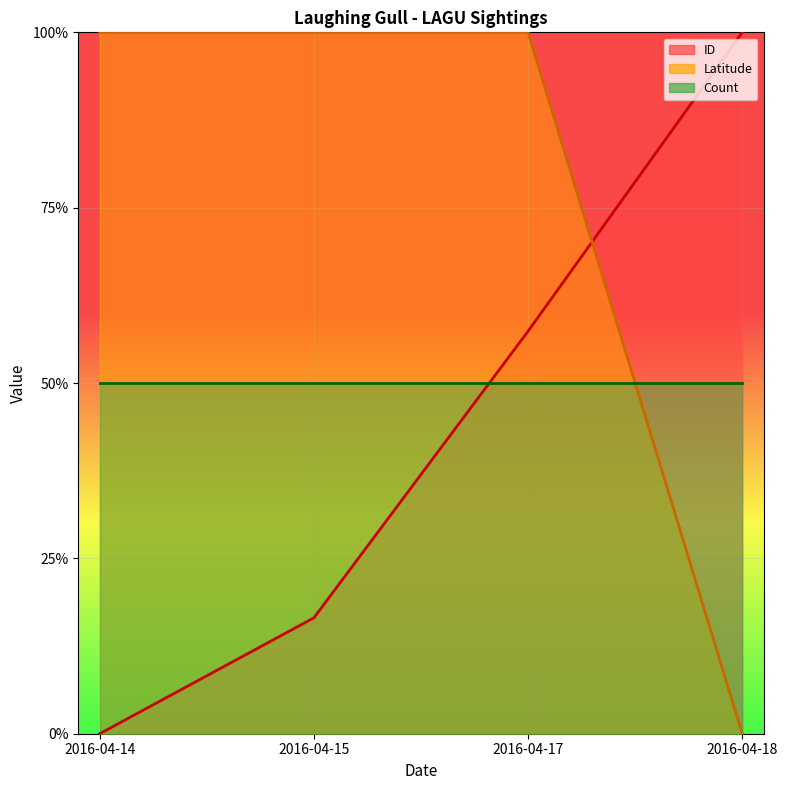

Is it true that ID equals 0.1 at 2016-04-15?

False